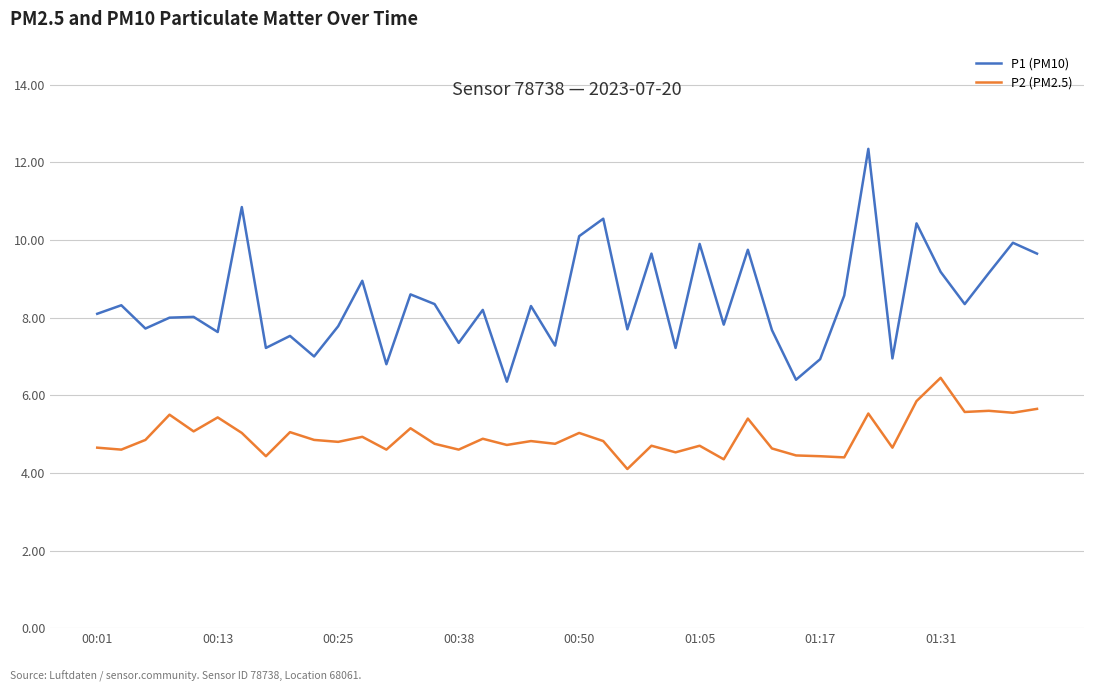

What is the difference between the maximum and minimum values in the P1 (PM10) series?

6.0